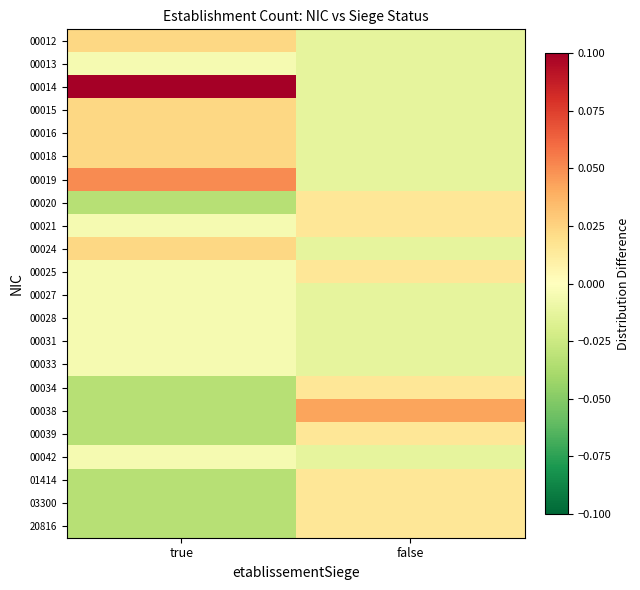

At which category is the sum across all series the highest?

false